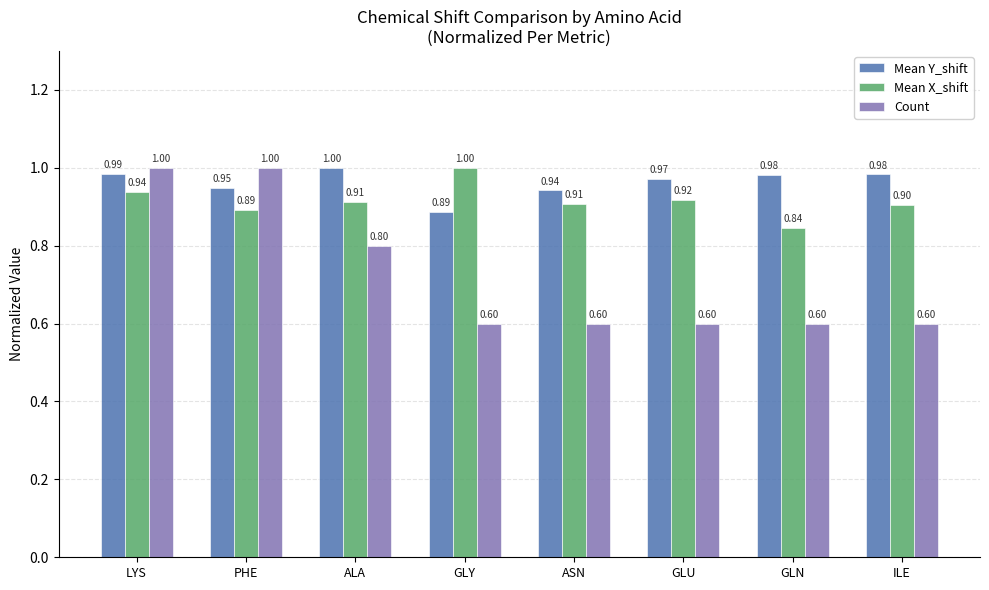

At which label does Mean Y_shift reach its minimum?

GLY